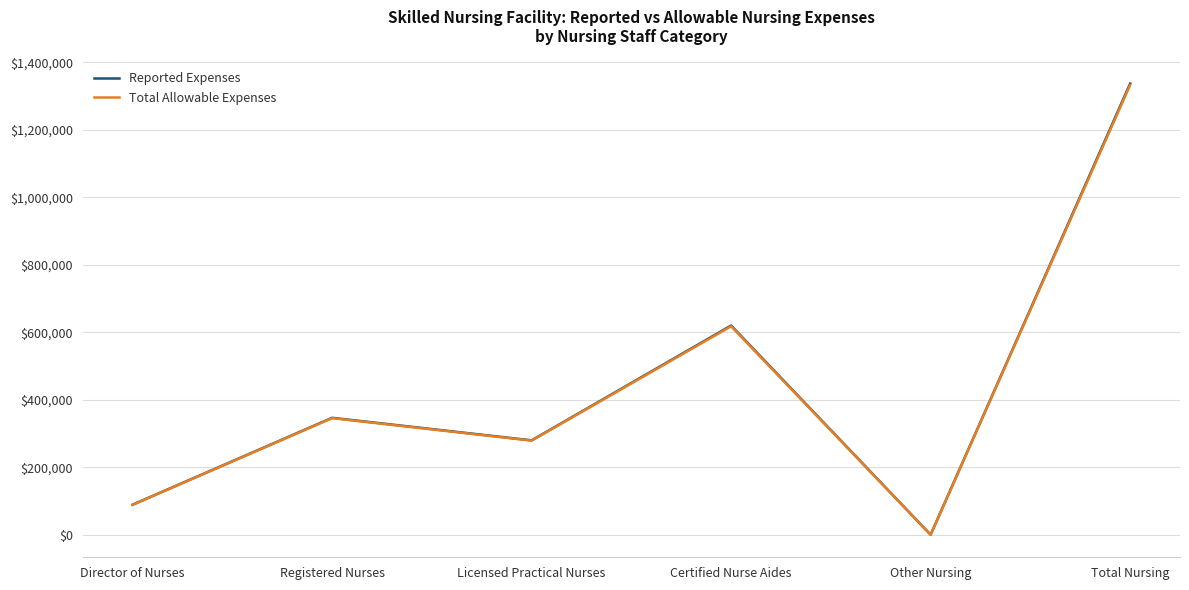

What is the spread (max minus min) of values at Registered Nurses?

973